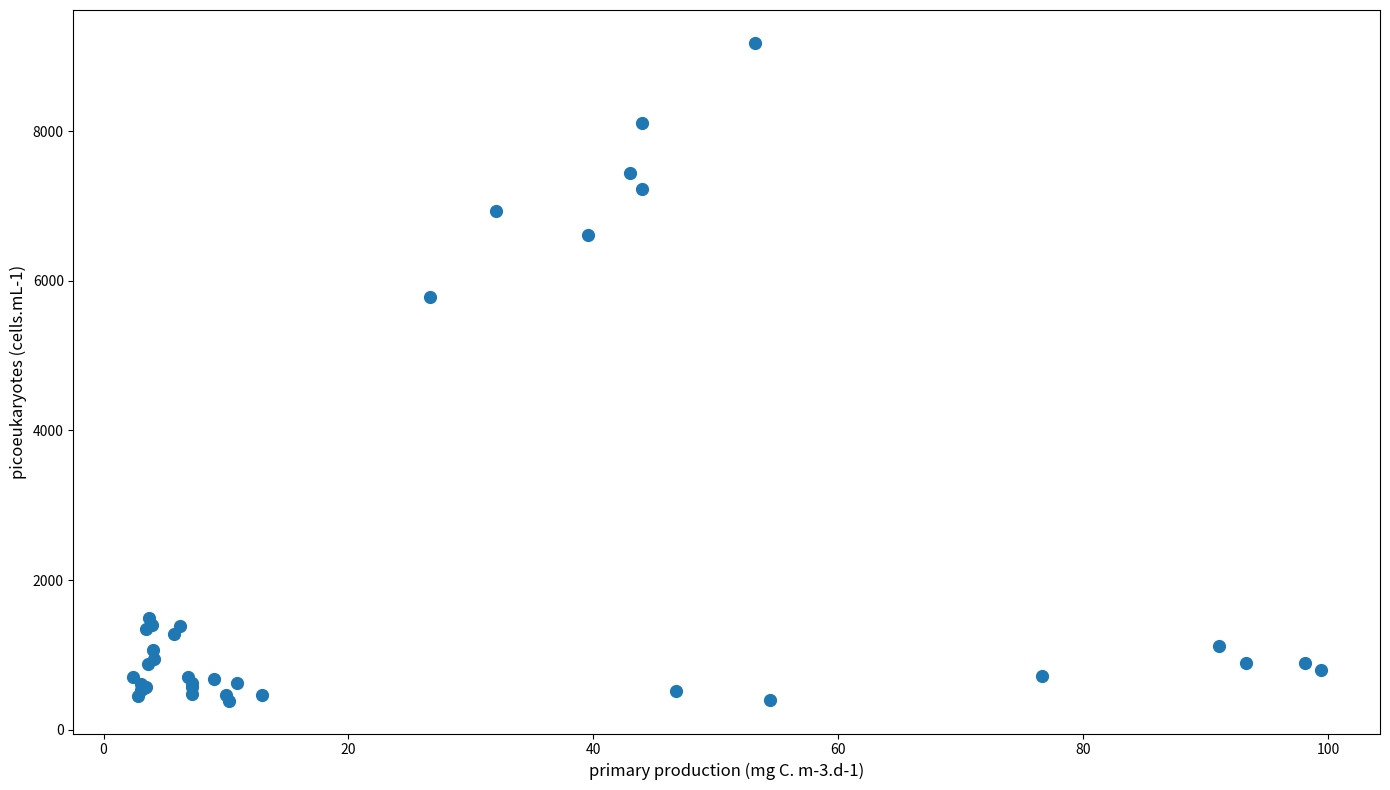

What Y value in the scatter plot is closest to 4784?

5786.1